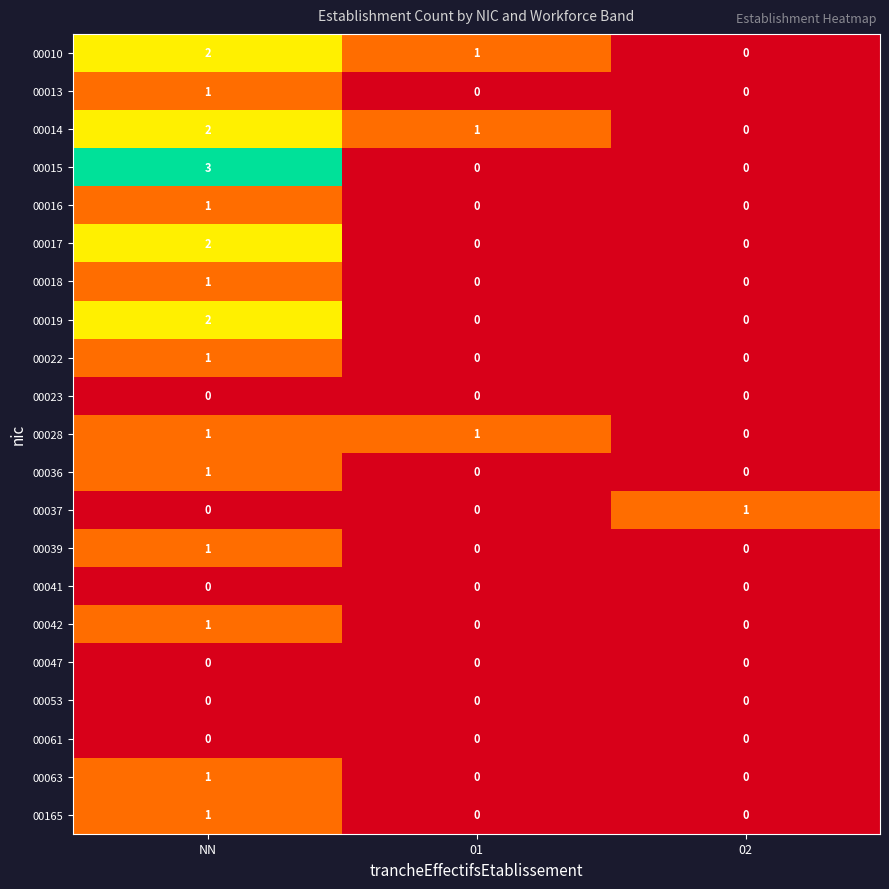

The value of 00010 at 01 is 1. True or false?

True